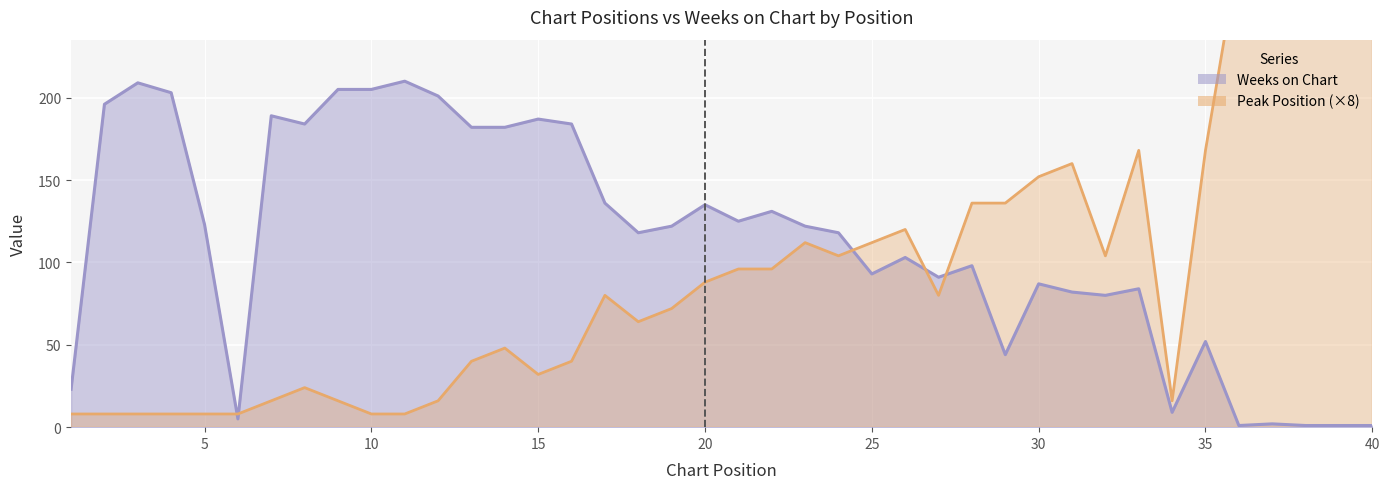

In Weeks on Chart, how many points are higher than both neighbors (excluding endpoints)?

12